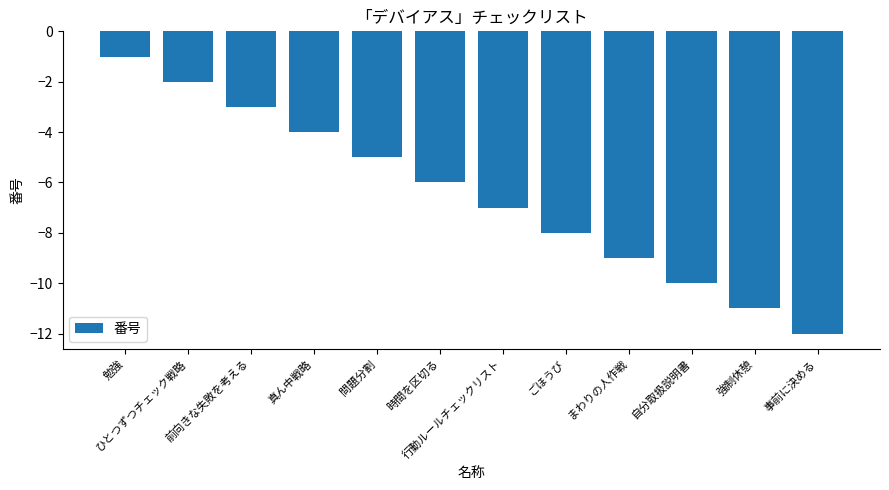

What is the value of the 1st bar from the left?

-1